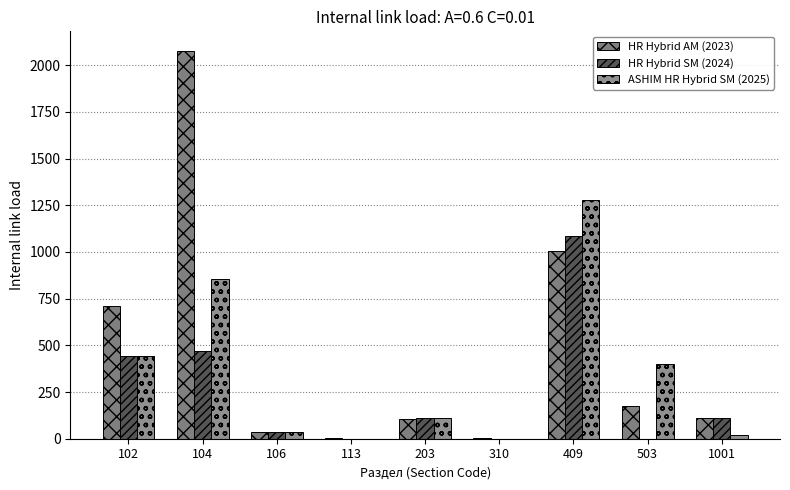

The value of HR Hybrid SM (2024) at 203 is 109.1. True or false?

True